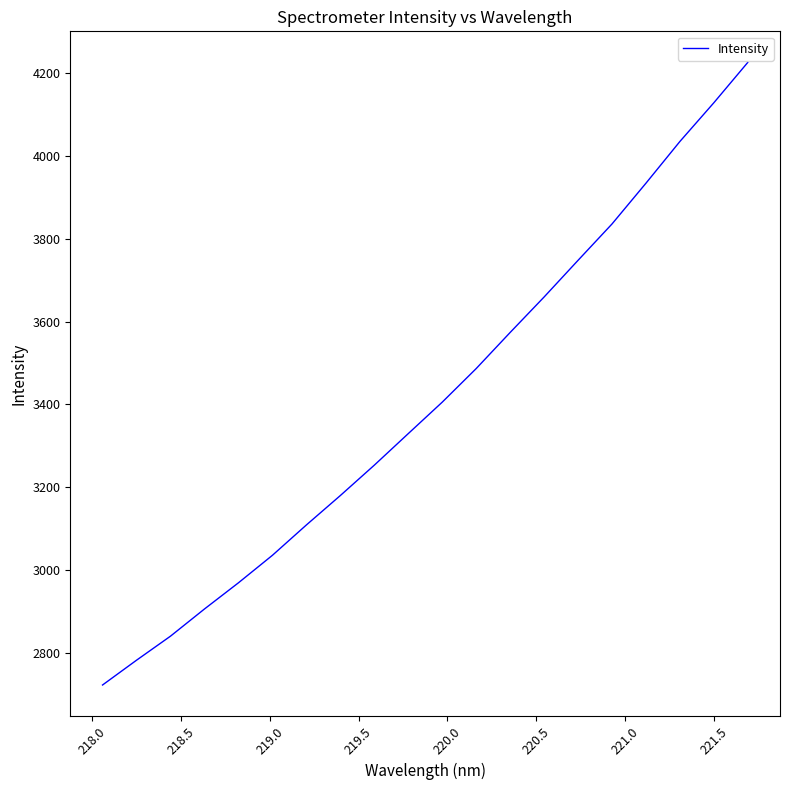

What is the maximum value shown in the chart?

4225.5